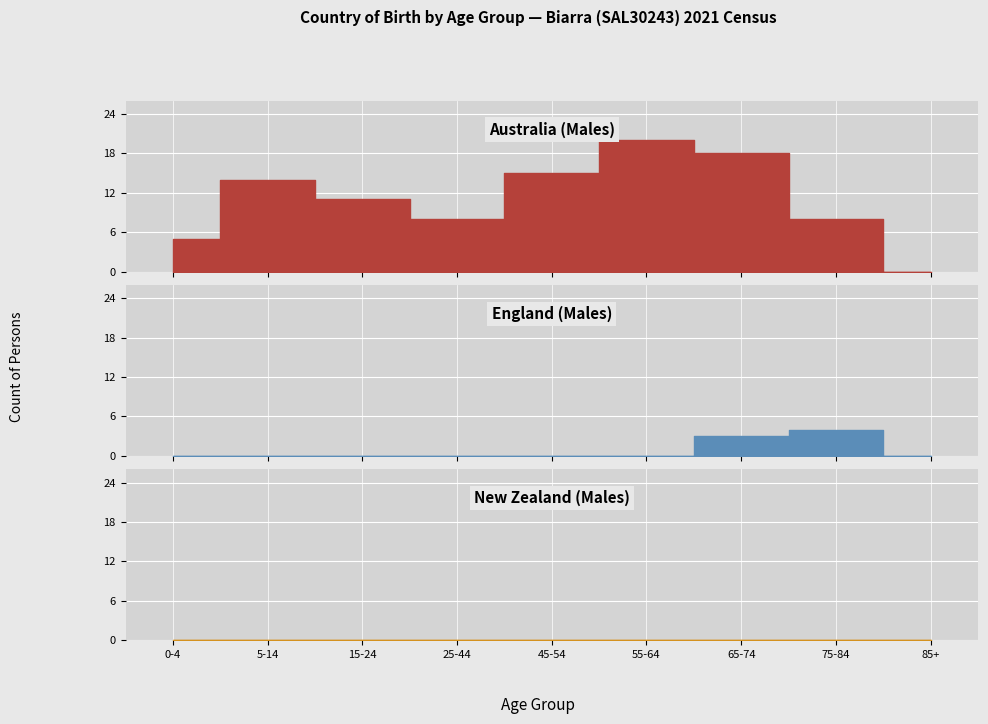

What is the label of the 5th point from the left?

45-54